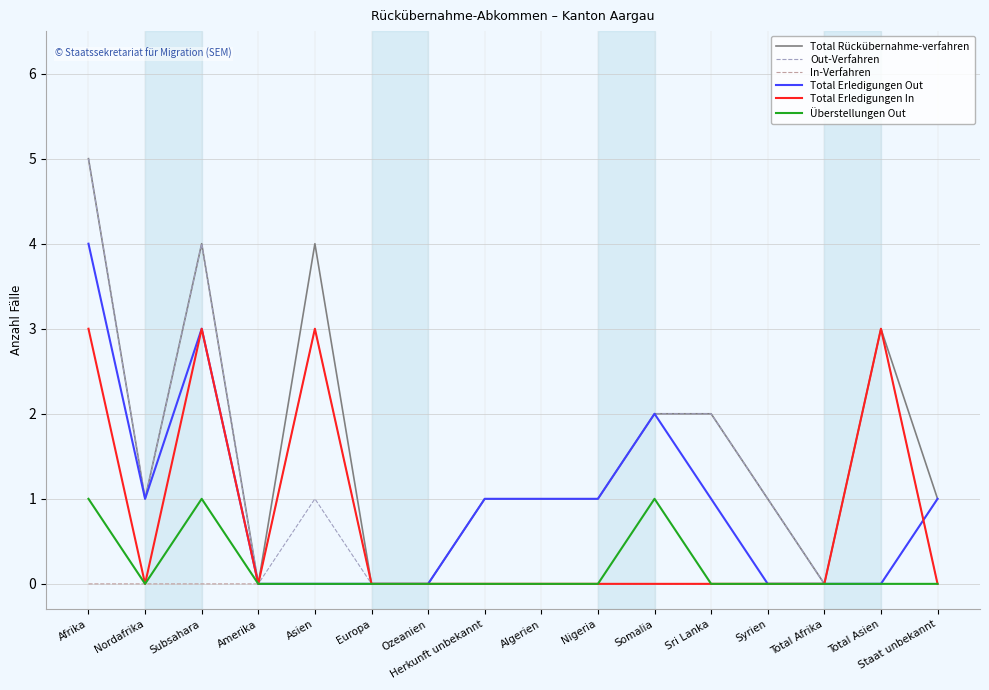

How many lines are shown in the chart?

6